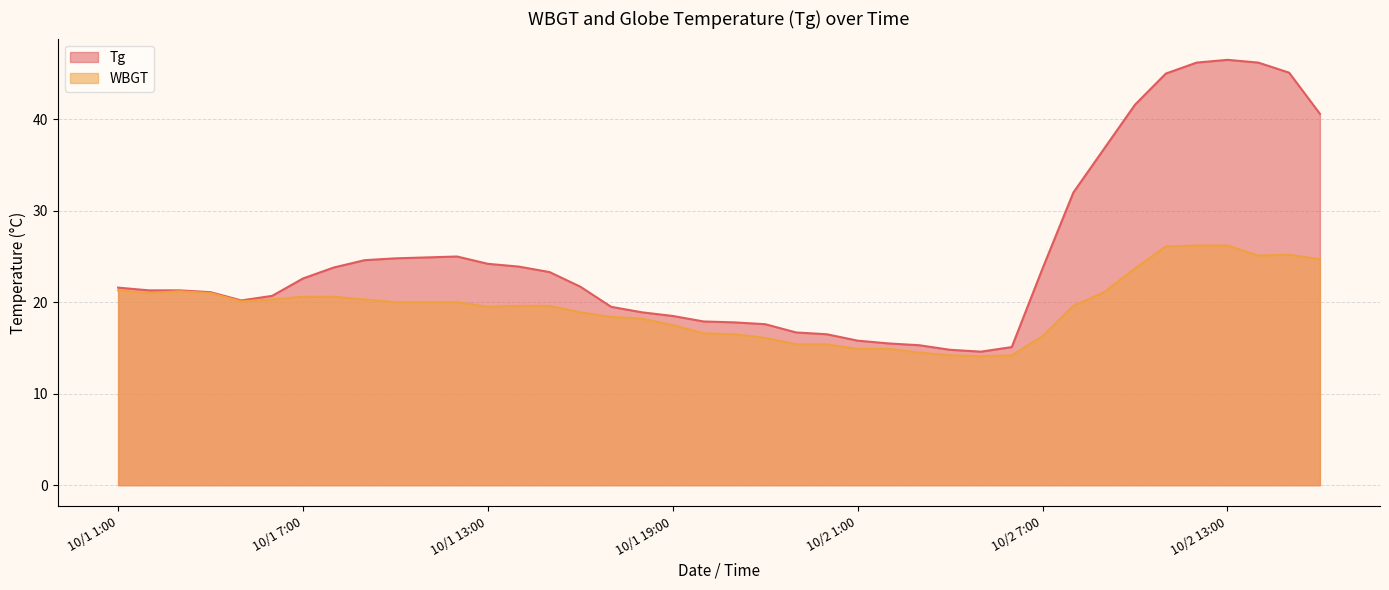

Reading right to left, list all the values displayed in this chart.

Tg: 40.6	45.1	46.2	46.5	46.2	45.0	41.6	36.8	32.0	23.7	15.1	14.6	14.8	15.3	15.5	15.8	16.5	16.7	17.6	17.8	17.9	18.5	18.9	19.5	21.7	23.3	23.9	24.2	25.0	24.9	24.8	24.6	23.8	22.6	20.7	20.2	21.1	21.3	21.3	21.6
WBGT: 24.7	25.2	25.1	26.2	26.2	26.1	23.7	21.1	19.6	16.3	14.2	14.1	14.2	14.5	14.9	14.9	15.4	15.4	16.1	16.5	16.6	17.5	18.2	18.4	18.9	19.6	19.6	19.5	20.0	20.0	20.0	20.3	20.6	20.6	20.3	20.1	21.0	21.2	21.0	21.3